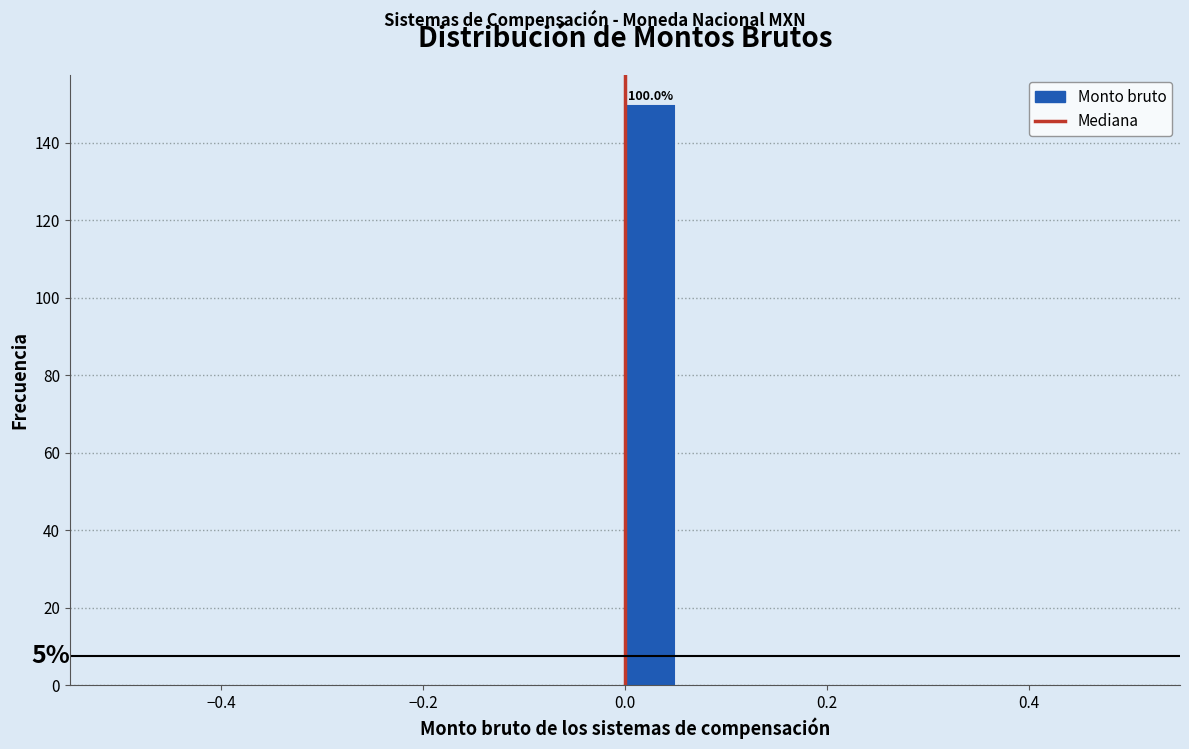

Read against the x-axis, roughly where is the centre of the tallest bar?

0.02